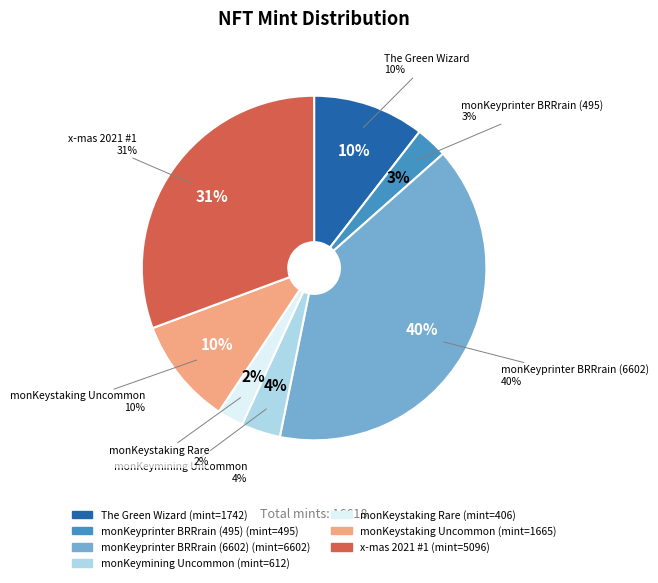

To the nearest percent, what is the difference between the largest and smallest slice percentages?

37%